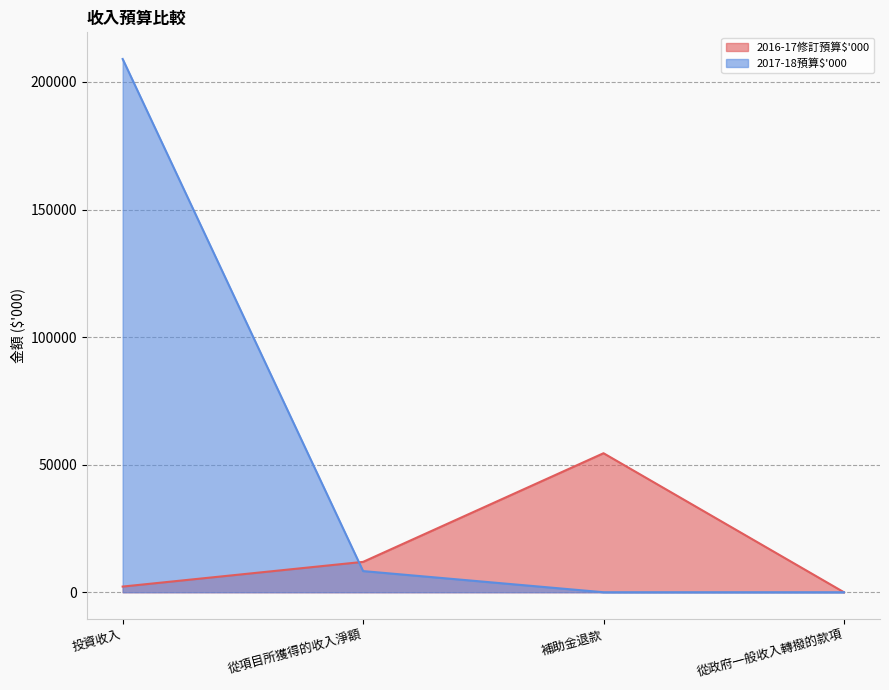

Is it true that 2016-17修訂預算$'000 equals 583 at 投資收入?

False